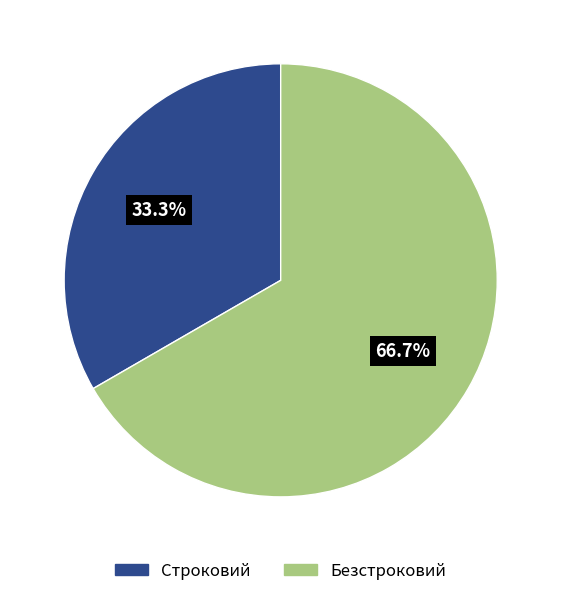

Is it true that Безстроковий is 55% of the pie?

False